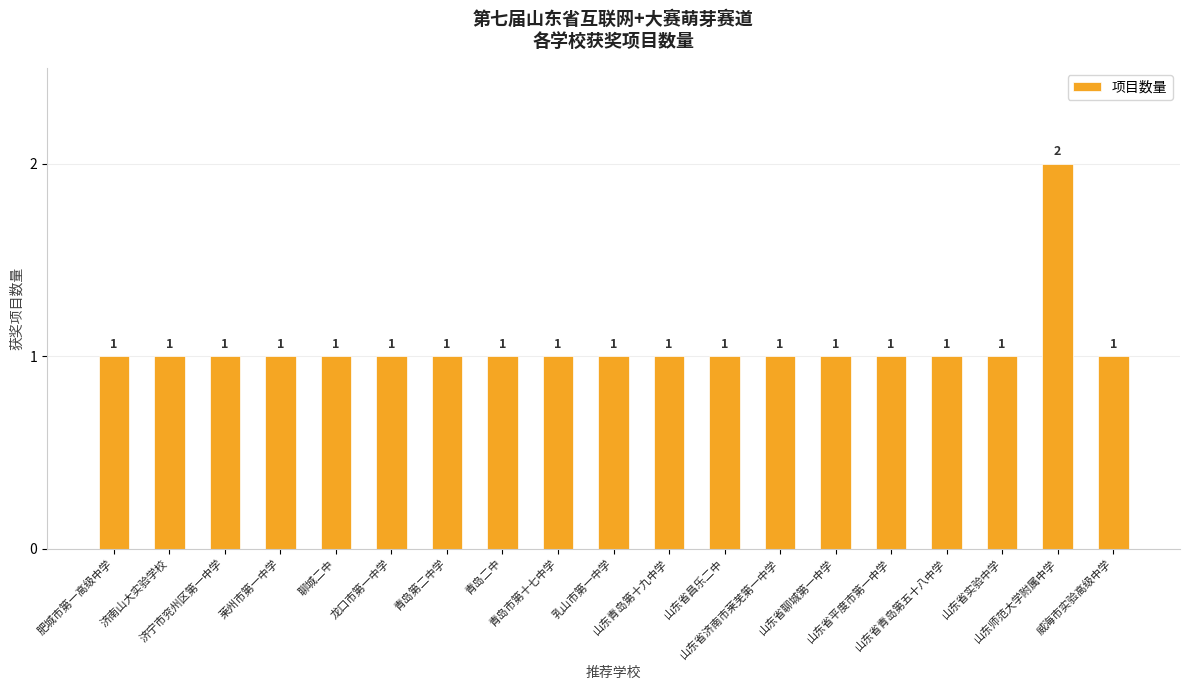

Are the bars grouped side by side (vs. stacked)?

No